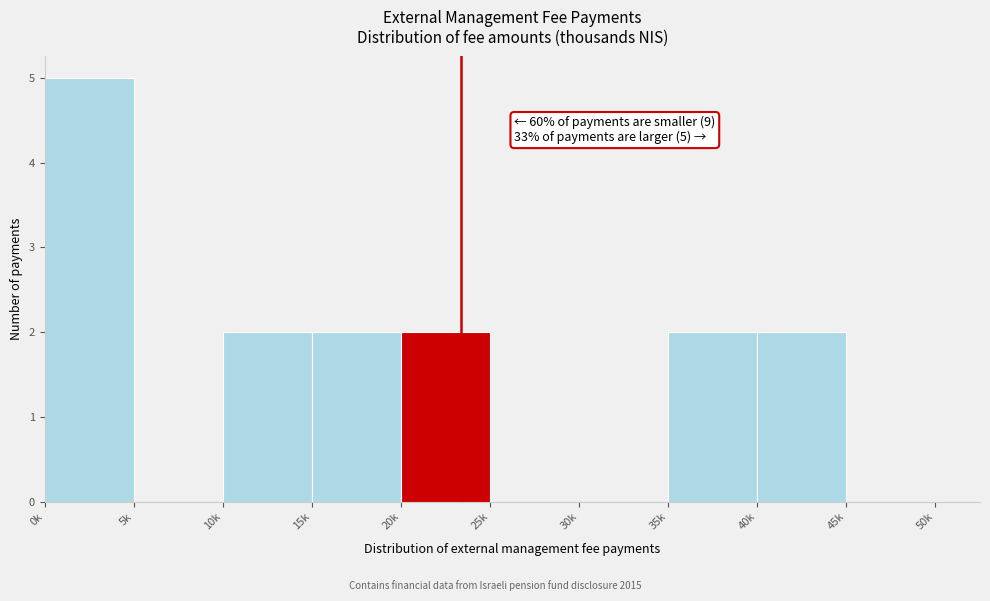

Reading left to right, list all the values displayed in this chart.

0k=5	5k=0	10k=2	15k=2	20k=2	25k=0	30k=0	35k=2	40k=2	45k=0